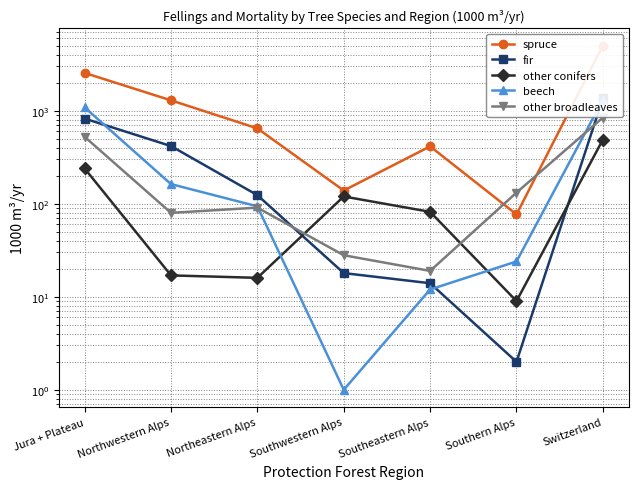

List the series in order of their peak value, highest first.

spruce, fir, beech, other broadleaves, other conifers